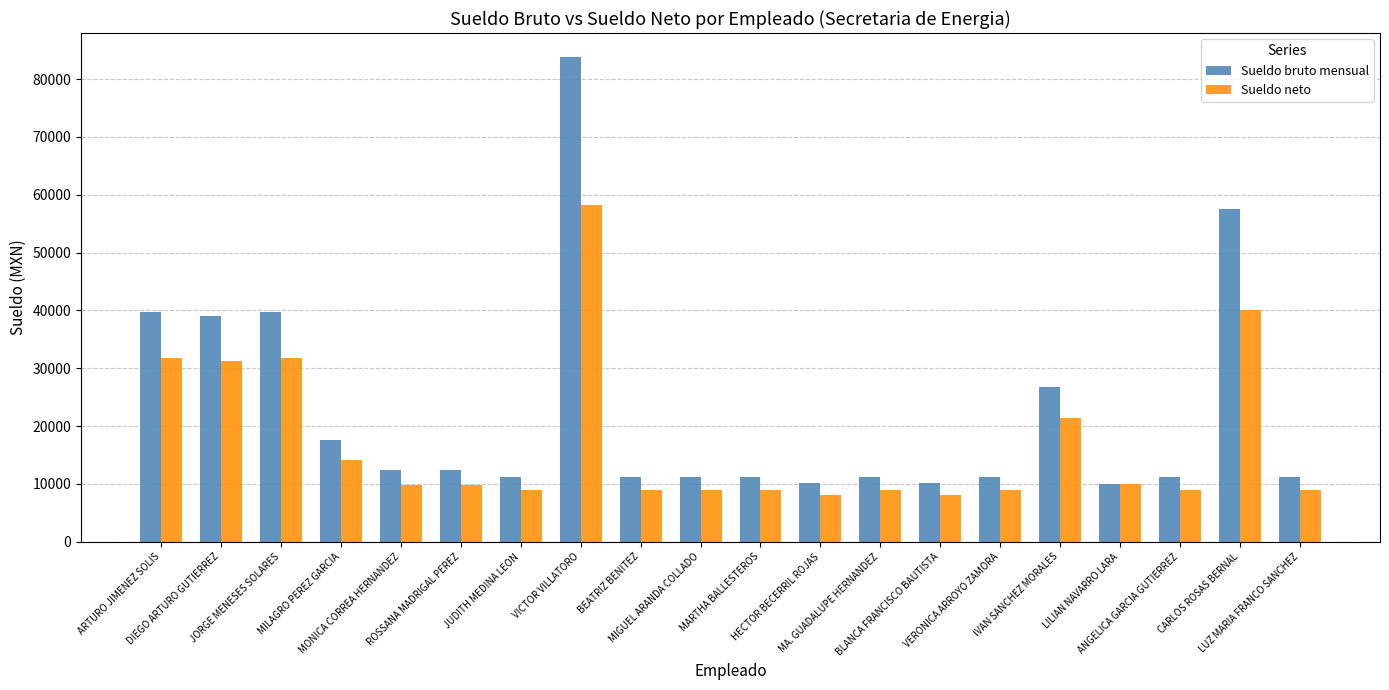

Which series has the largest total across all categories?

Sueldo bruto mensual